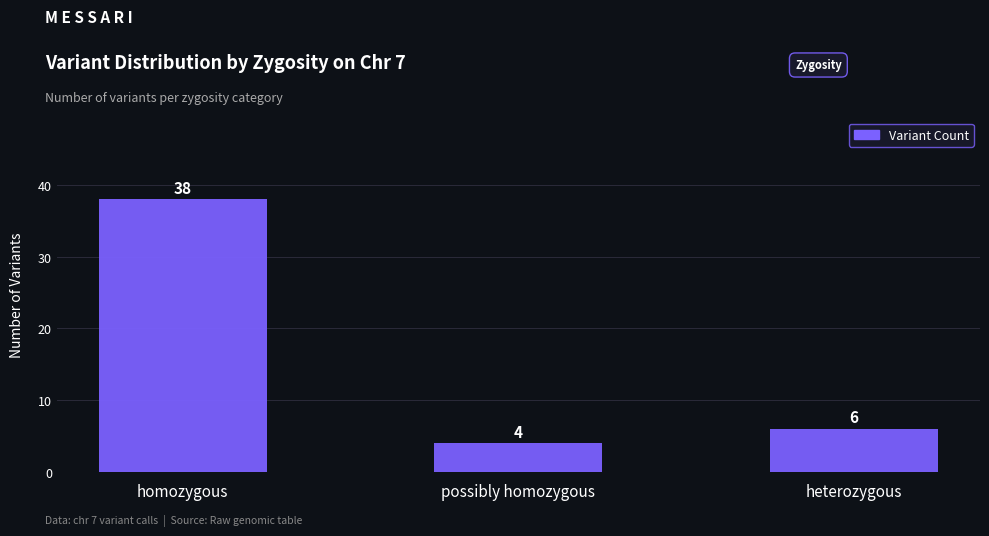

The value at possibly homozygous is 4. True or false?

True